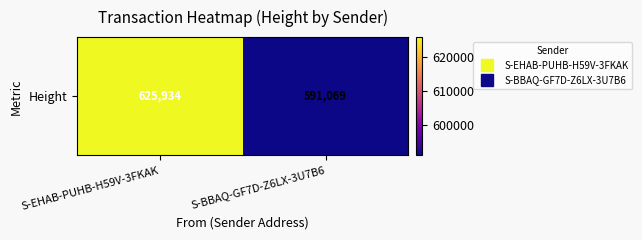

At which category does the chart reach its minimum across all series?

S-BBAQ-GF7D-Z6LX-3U7B6